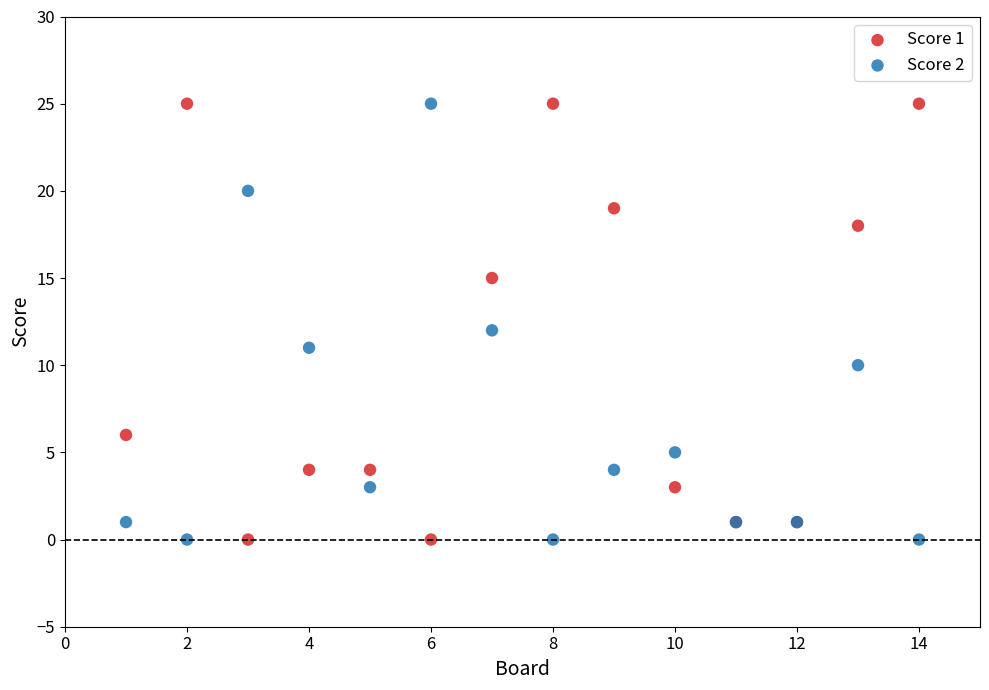

What is the X range (max minus min) for the scatter plot?

13